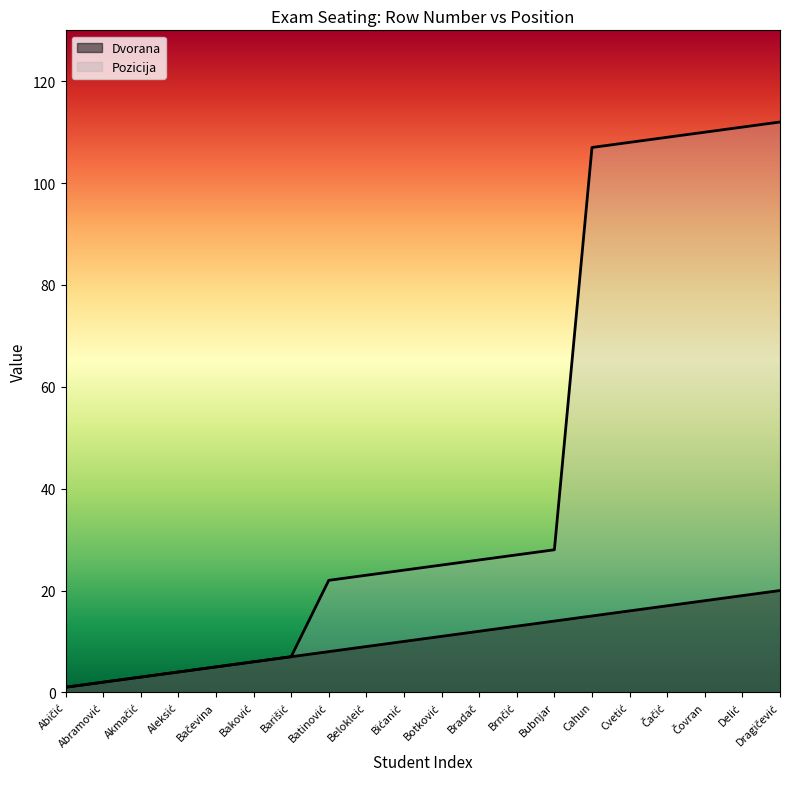

True or false: Dvorana has more than 1 points higher than both neighbors.

False